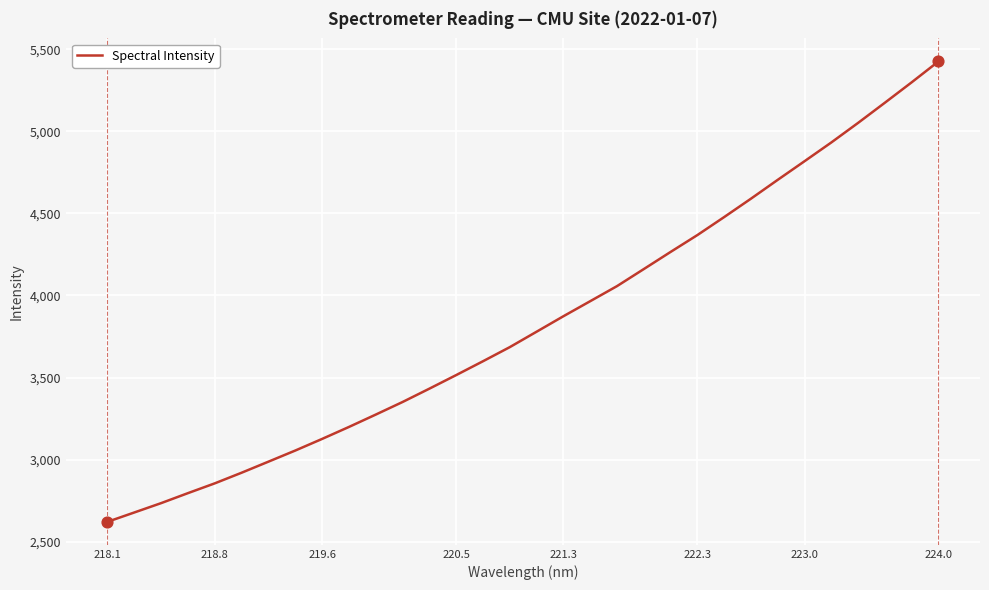

What is the smallest value displayed?

2620.7